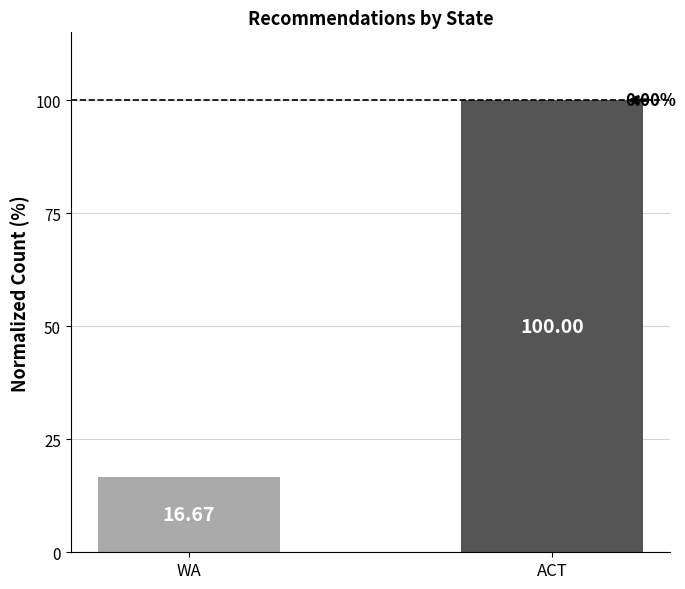

Reading left to right, extract all data points from this chart.

WA=16.7	ACT=100.0